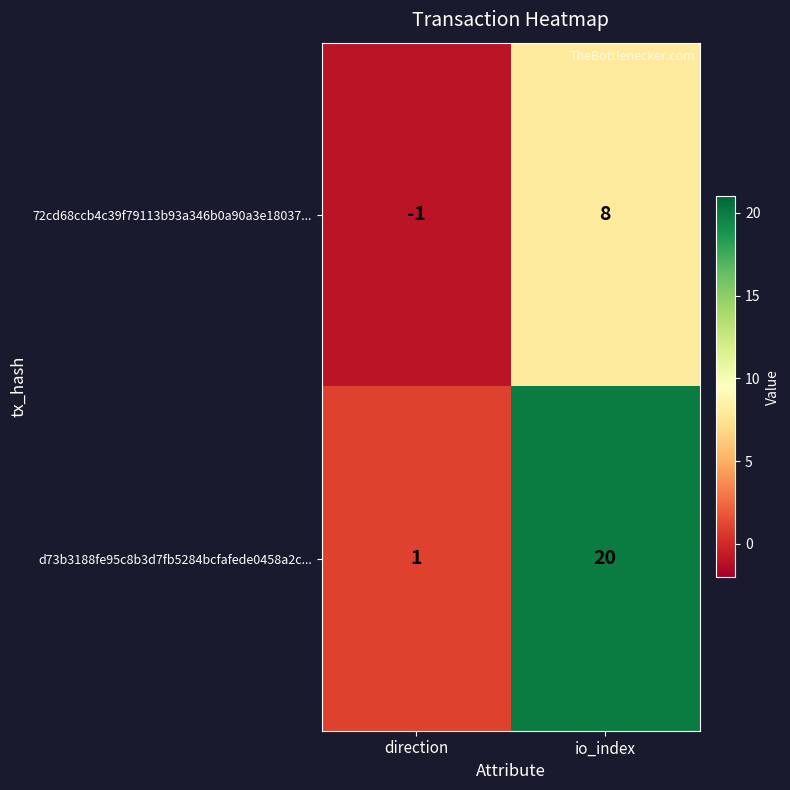

How many values in 72cd68ccb4c39f79113b93a346b0a90a3e18037... are below zero?

1